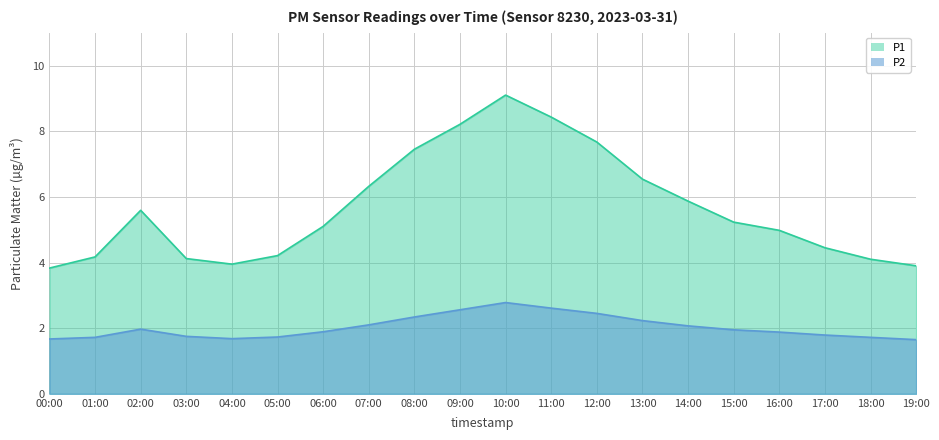

Where is P2 nearest to the value 2?

02:00